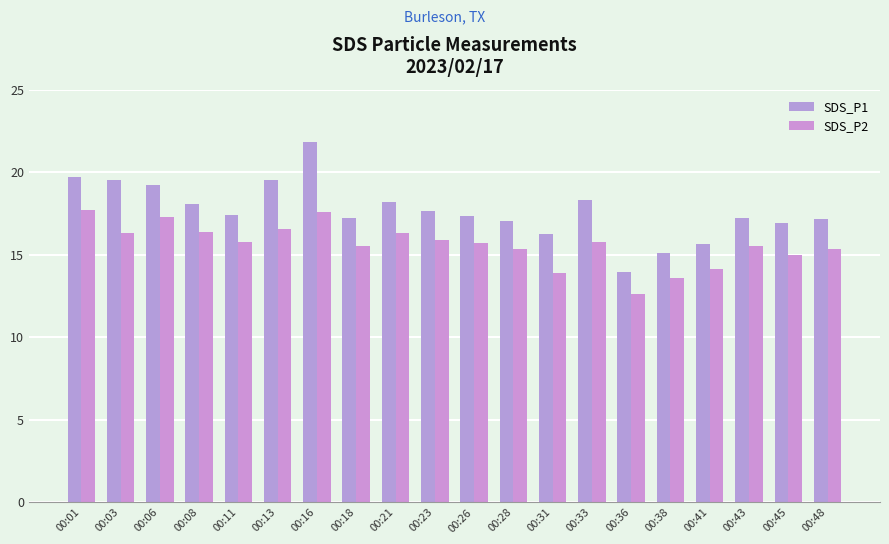

The value of SDS_P1 at 00:48 is 17.2. True or false?

True